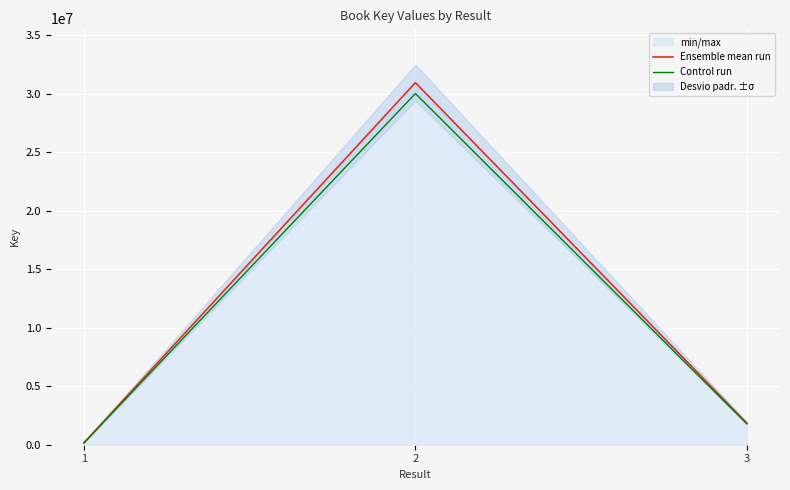

List the series in order of their peak value, highest first.

Ensemble mean run, Control run